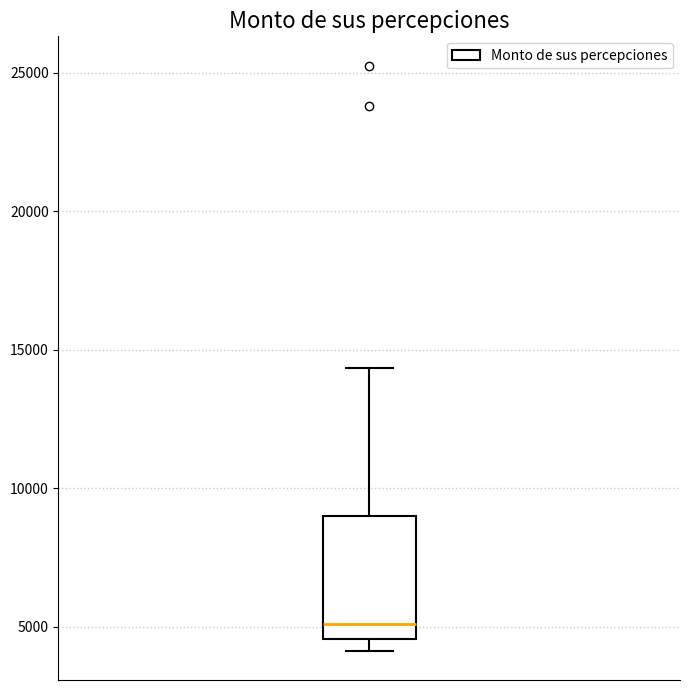

Transcribe this box plot: give where the median line is, the range the box spans, and where the two whiskers end, as read against the y-axis. The values are not printed on the chart, so give them approximately, as read against the axis.

median 5000, box 4500 to 9000, whiskers 4000 to 14500